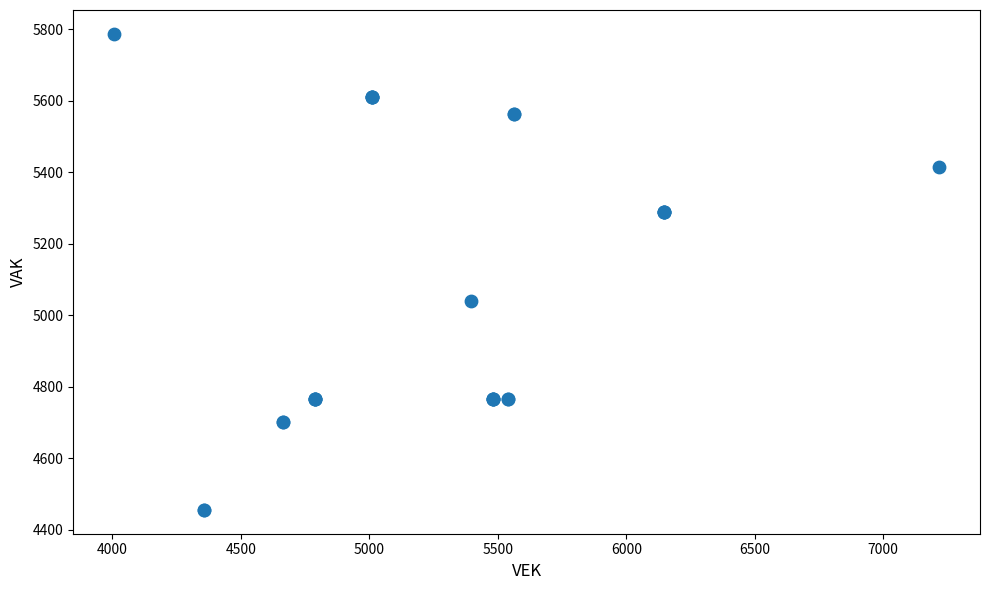

What Y value in the scatter plot is closest to 5121?

5040